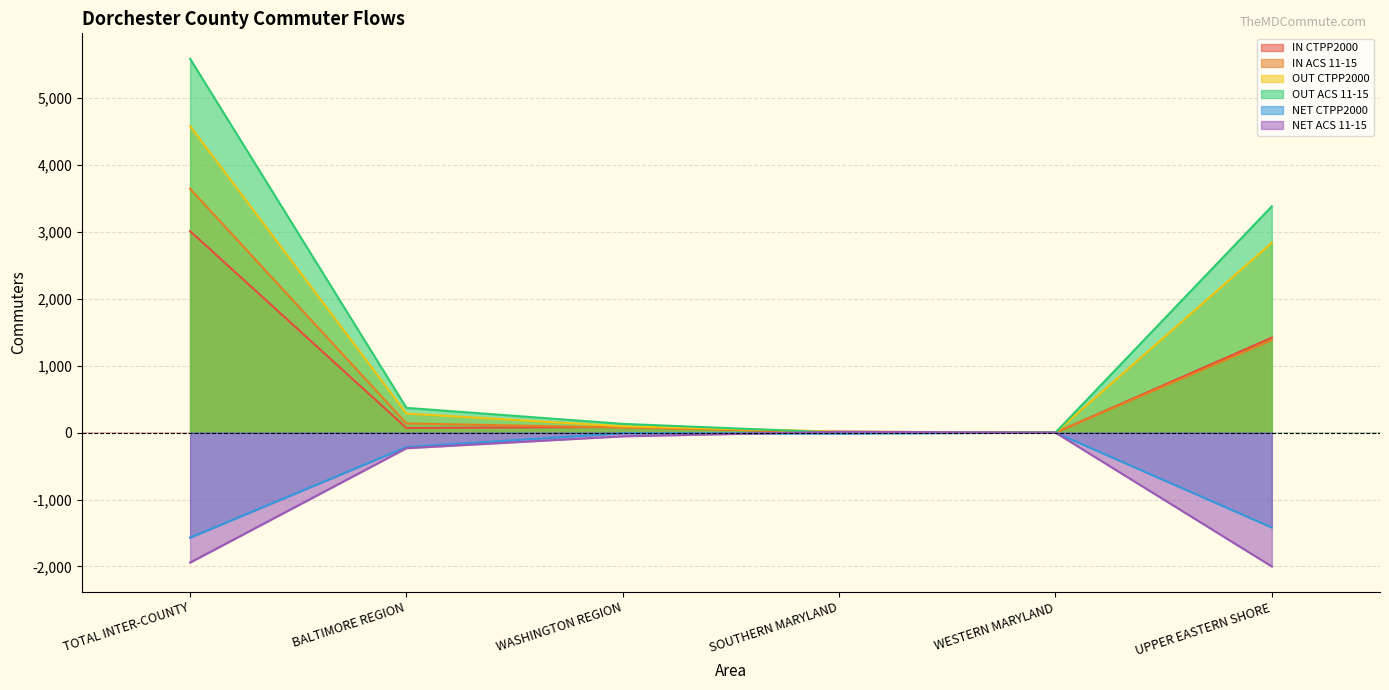

What are all the series names shown in the legend?

IN CTPP2000, IN ACS 11-15, OUT CTPP2000, OUT ACS 11-15, NET CTPP2000, NET ACS 11-15